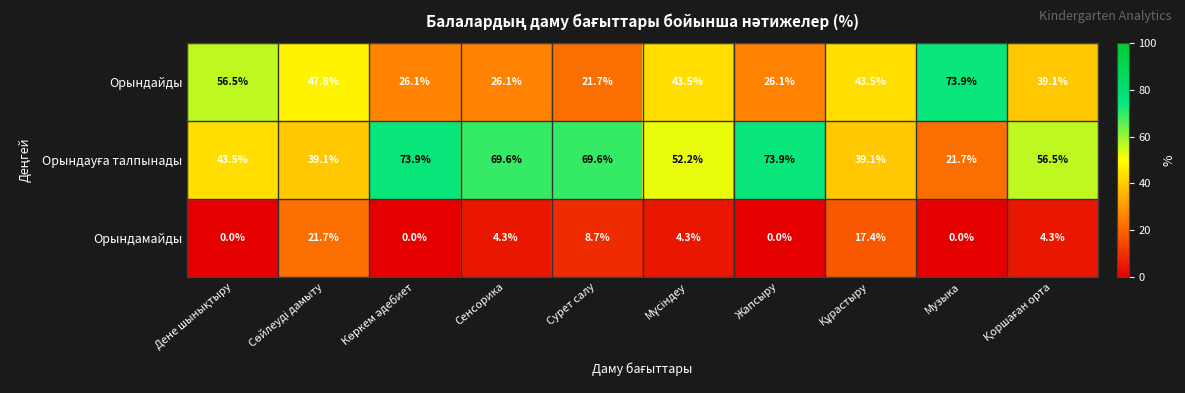

Where is Орындамайды nearest to the value 10?

Сурет салу